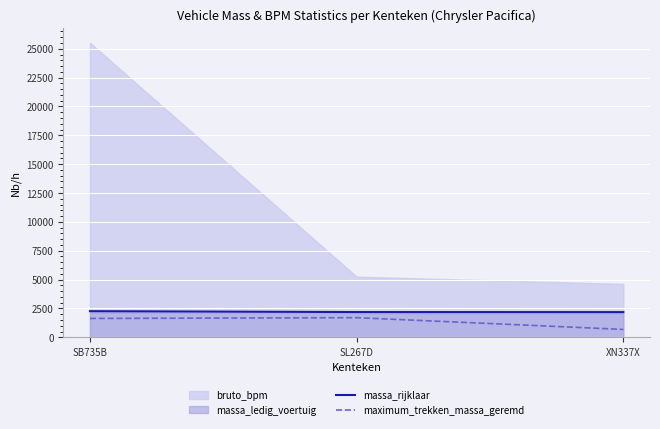

At which label is maximum_trekken_massa_geremd closest to 1190?

SB735B